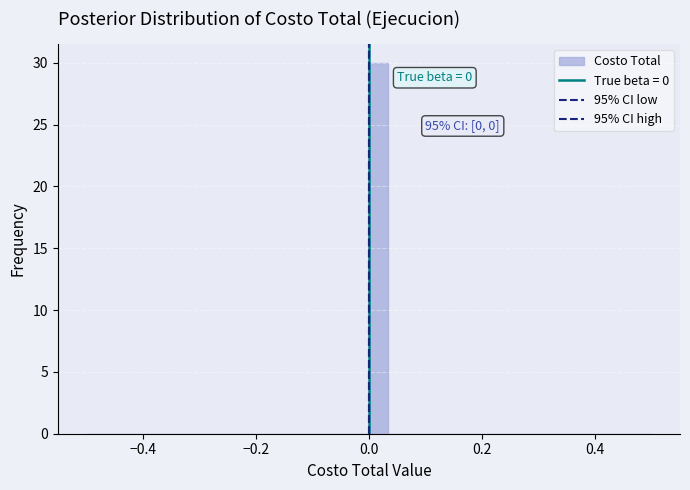

Read against the x-axis, roughly where is the centre of the tallest bar?

0.02